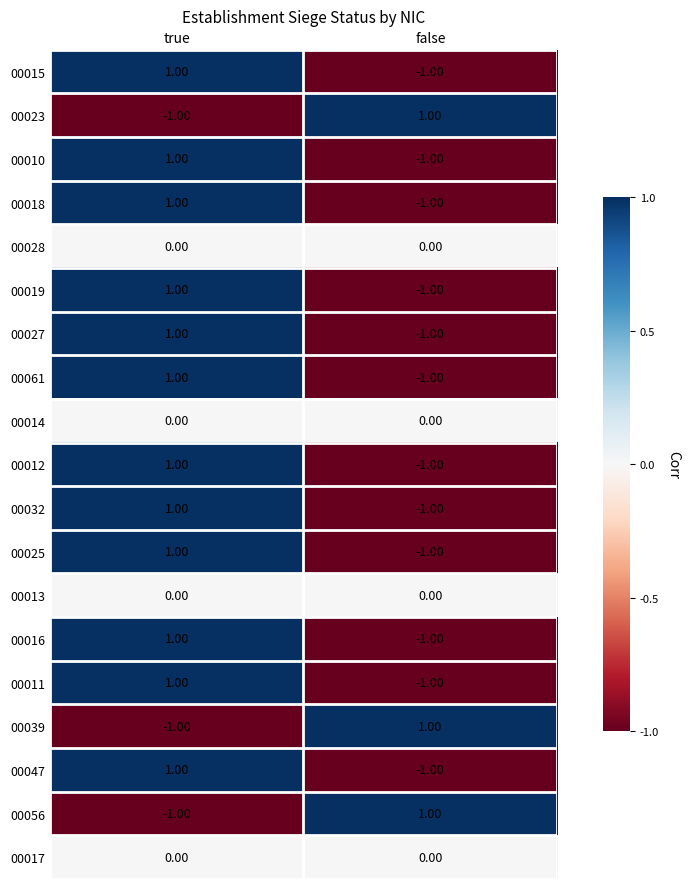

How many categories are shown in the chart?

2